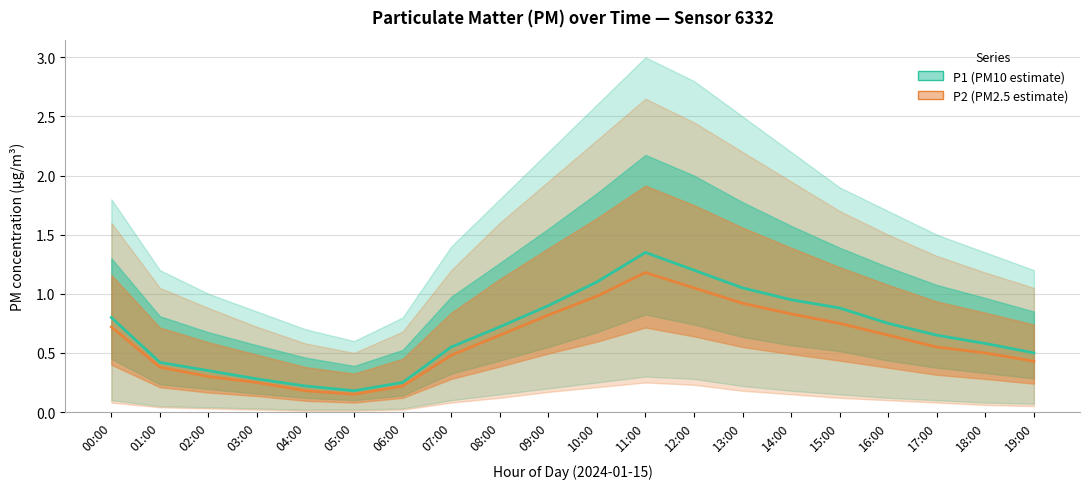

True or false: P1 (PM10 estimate) and P2 (PM2.5 estimate) intersect in this chart.

False